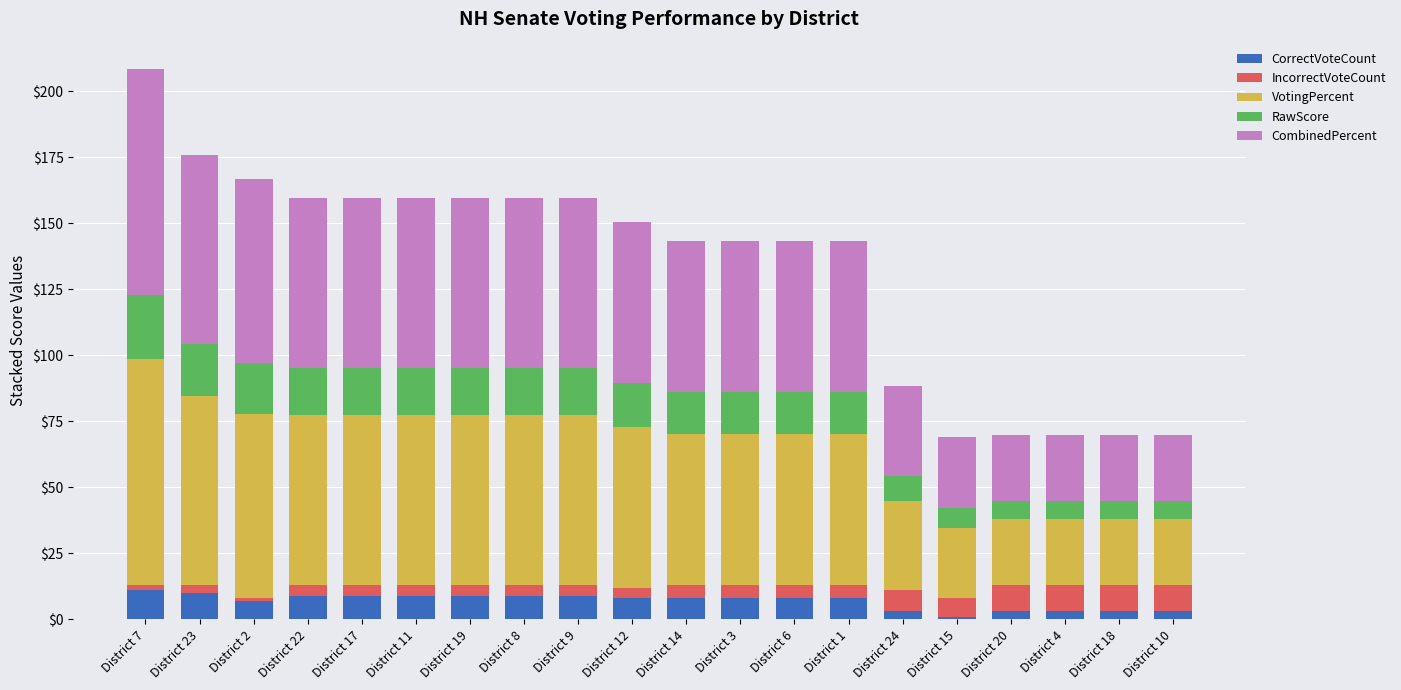

What is the highest value of the CorrectVoteCount series?

11.0